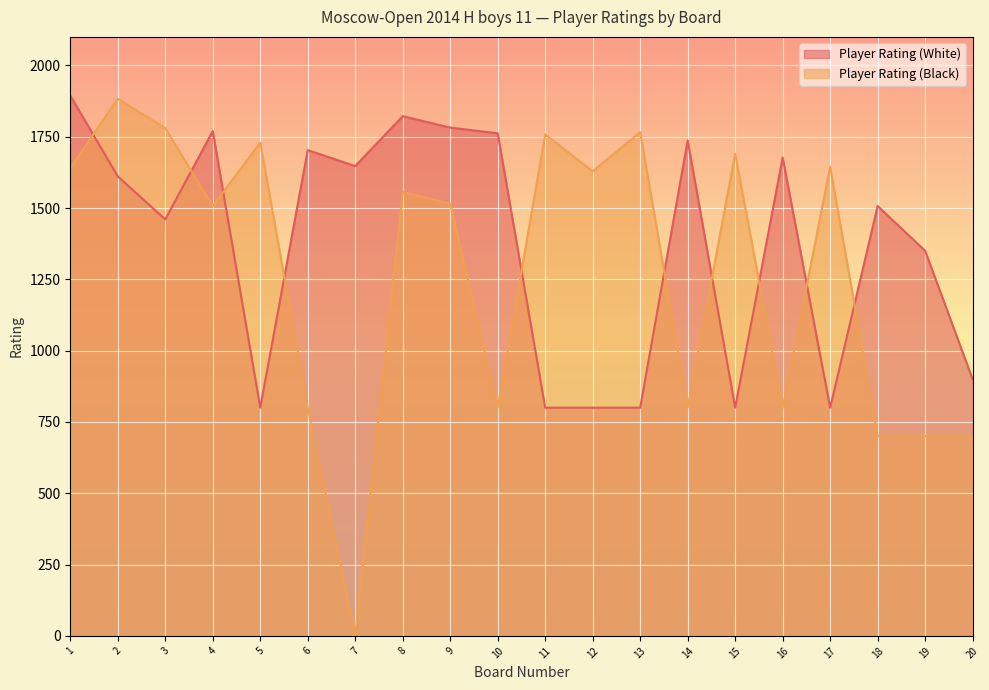

Does the chart display data point markers on the line(s)?

No